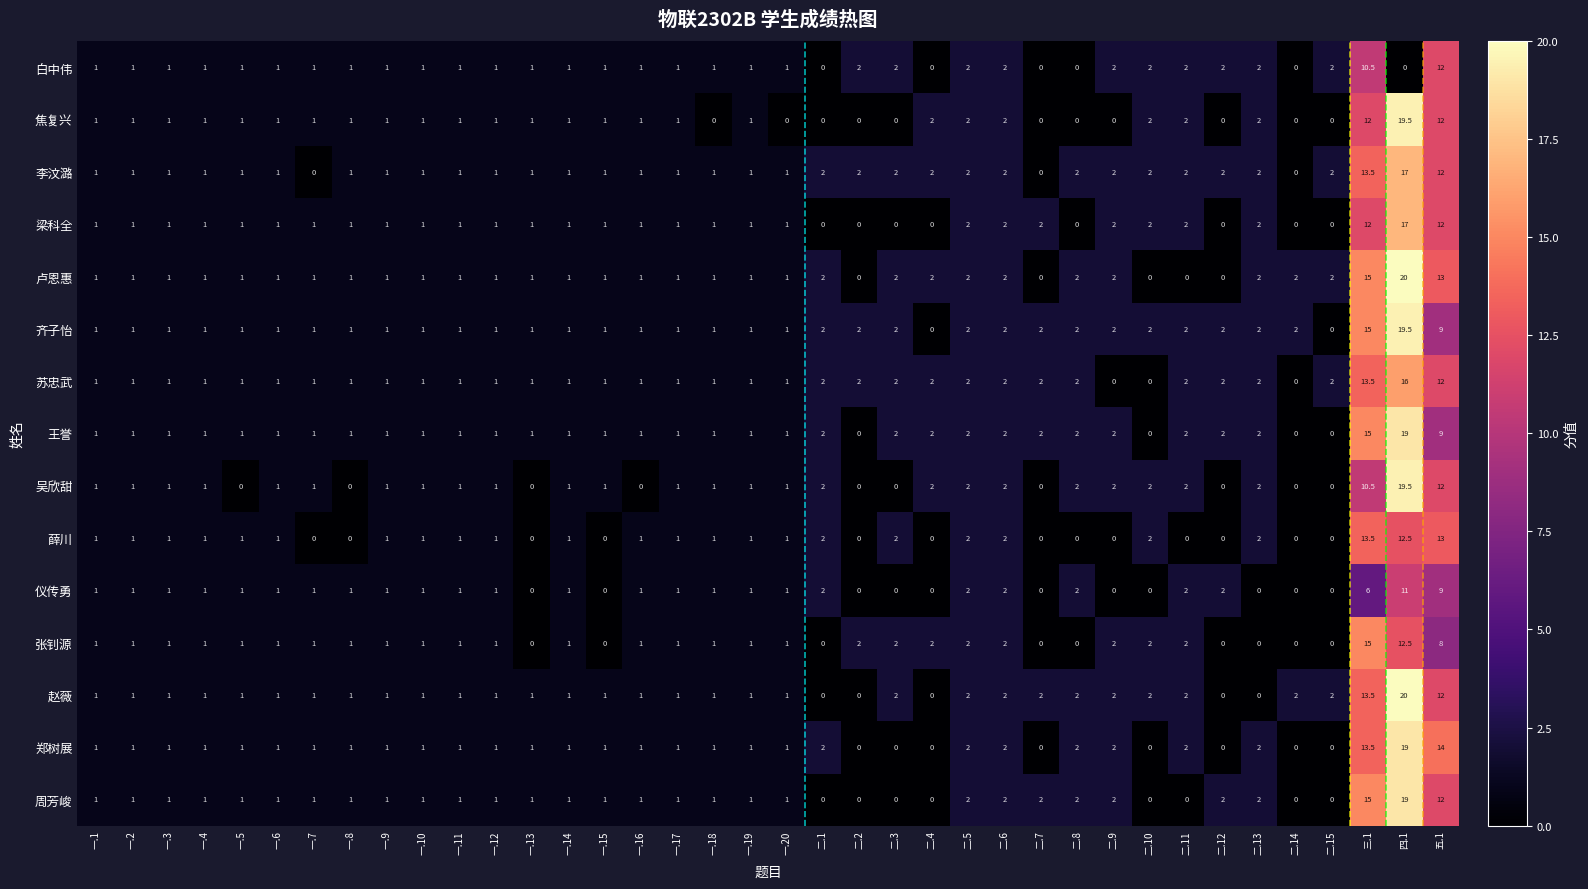

What is the average value of the 仪传勇 series?

1.5